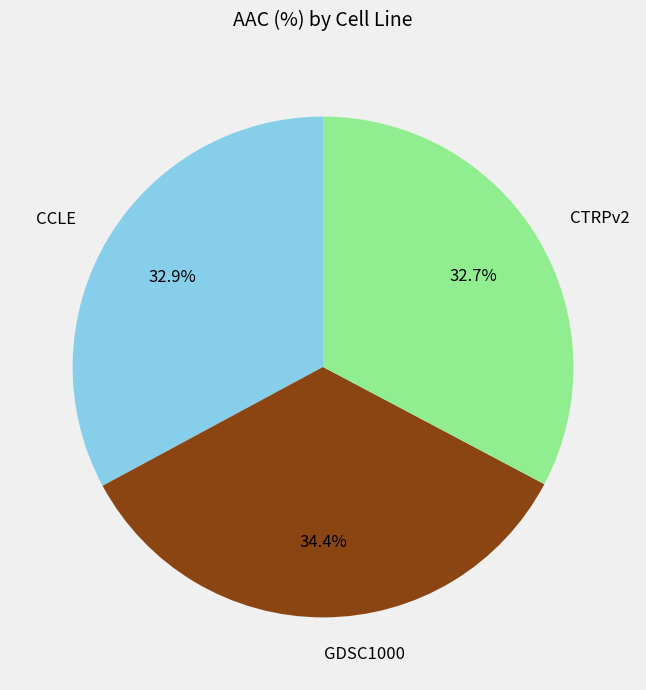

Which has a higher value, CCLE or GDSC1000?

GDSC1000